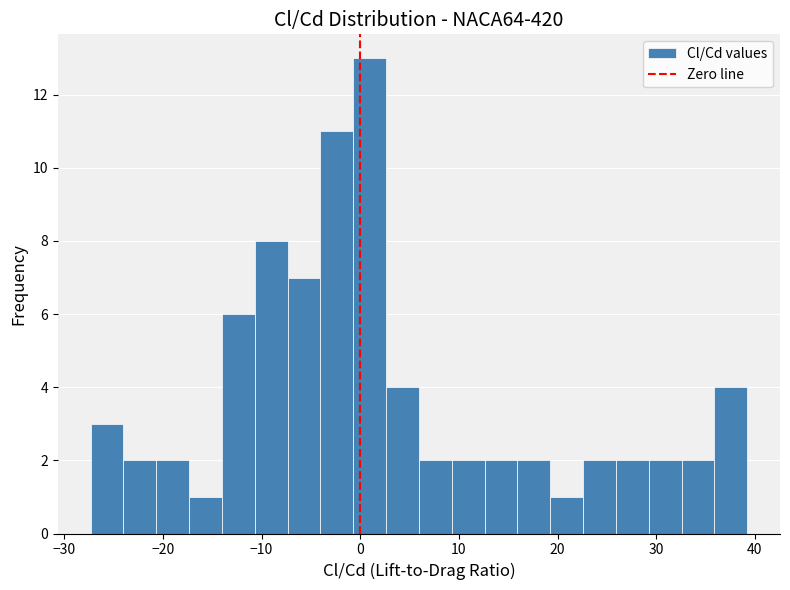

Read against the x-axis, roughly where is the centre of the tallest bar?

1